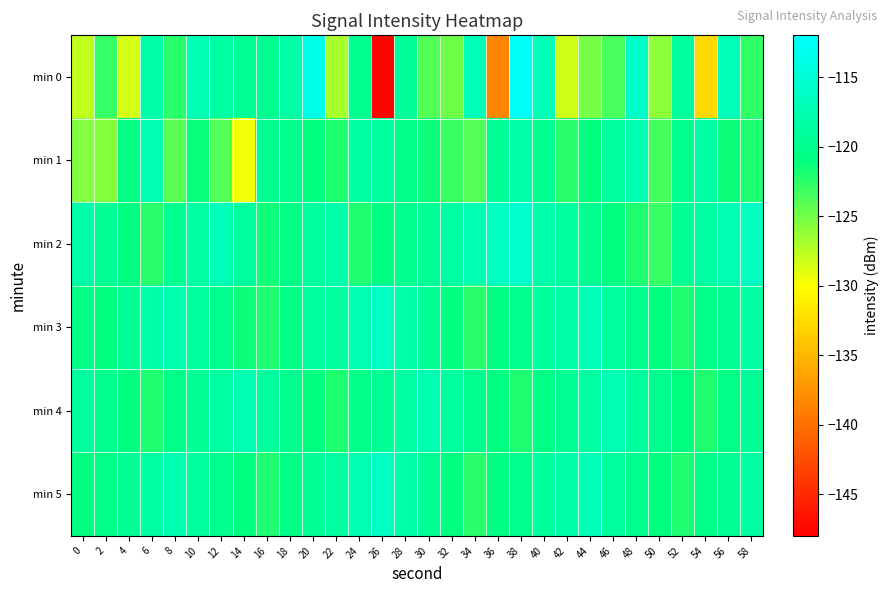

What is the total value across all series at 26?

-740.2